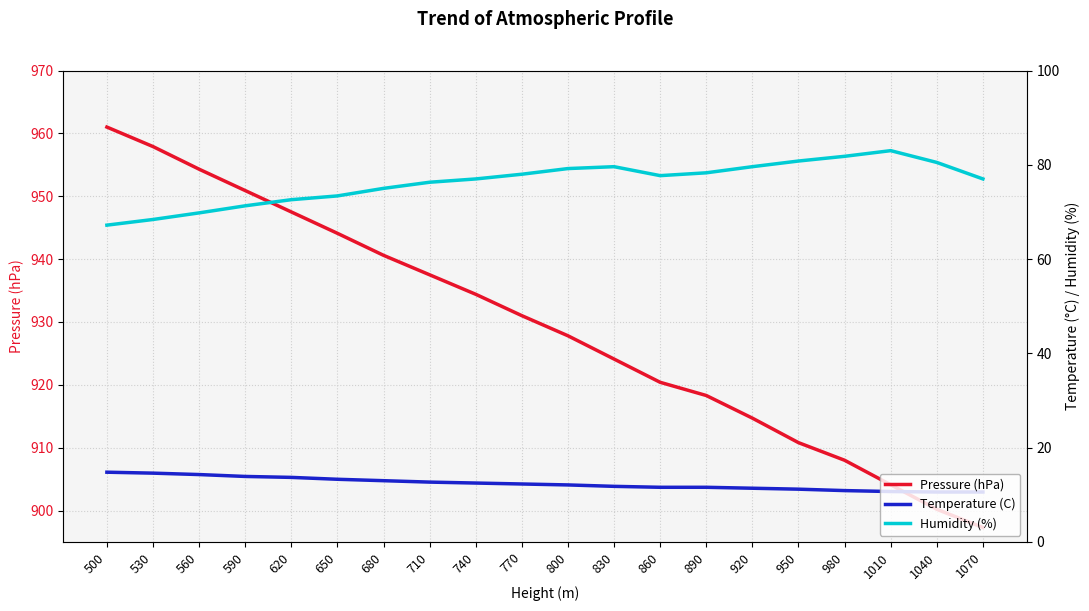

True or false: Pressure (hPa) has more than 2 points higher than both neighbors.

False